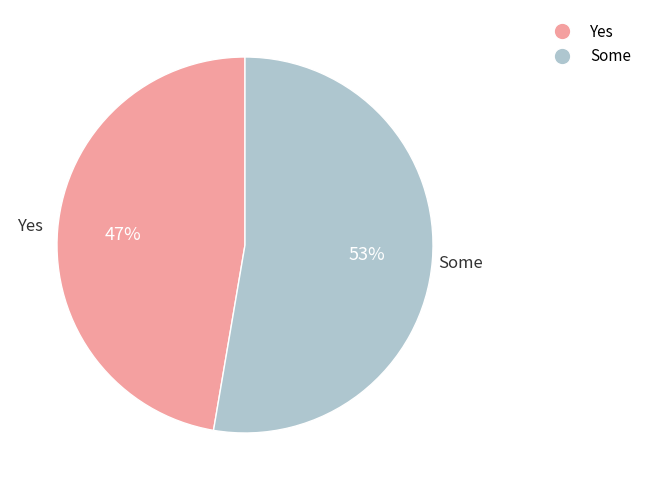

Count the number of slices in the pie.

2